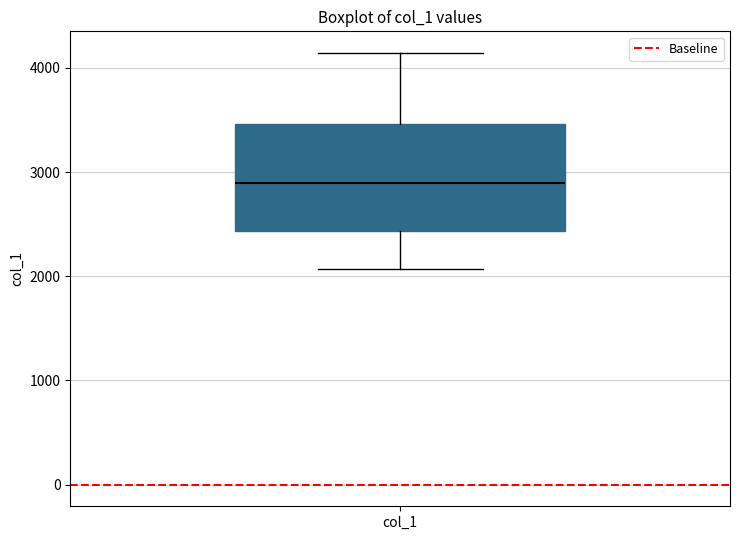

Read this box plot against the y-axis: the position of the median line, the range covered by the box, and the ends of both whiskers. The values are not printed on the chart, so give them approximately, as read against the axis.

median 2900, box 2400 to 3500, whiskers 2100 to 4100